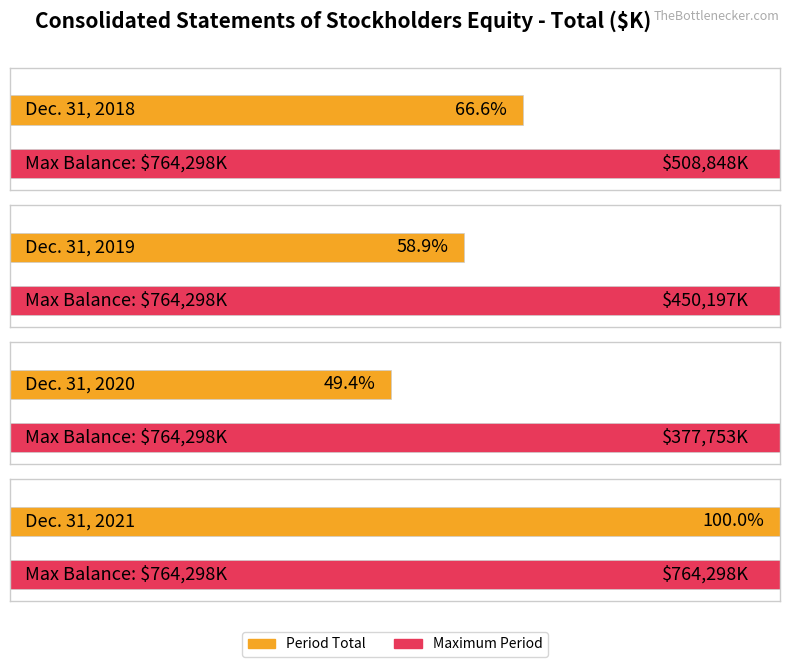

List the labels in order of value, largest first.

Dec. 31, 2021, Dec. 31, 2018, Dec. 31, 2019, Dec. 31, 2020